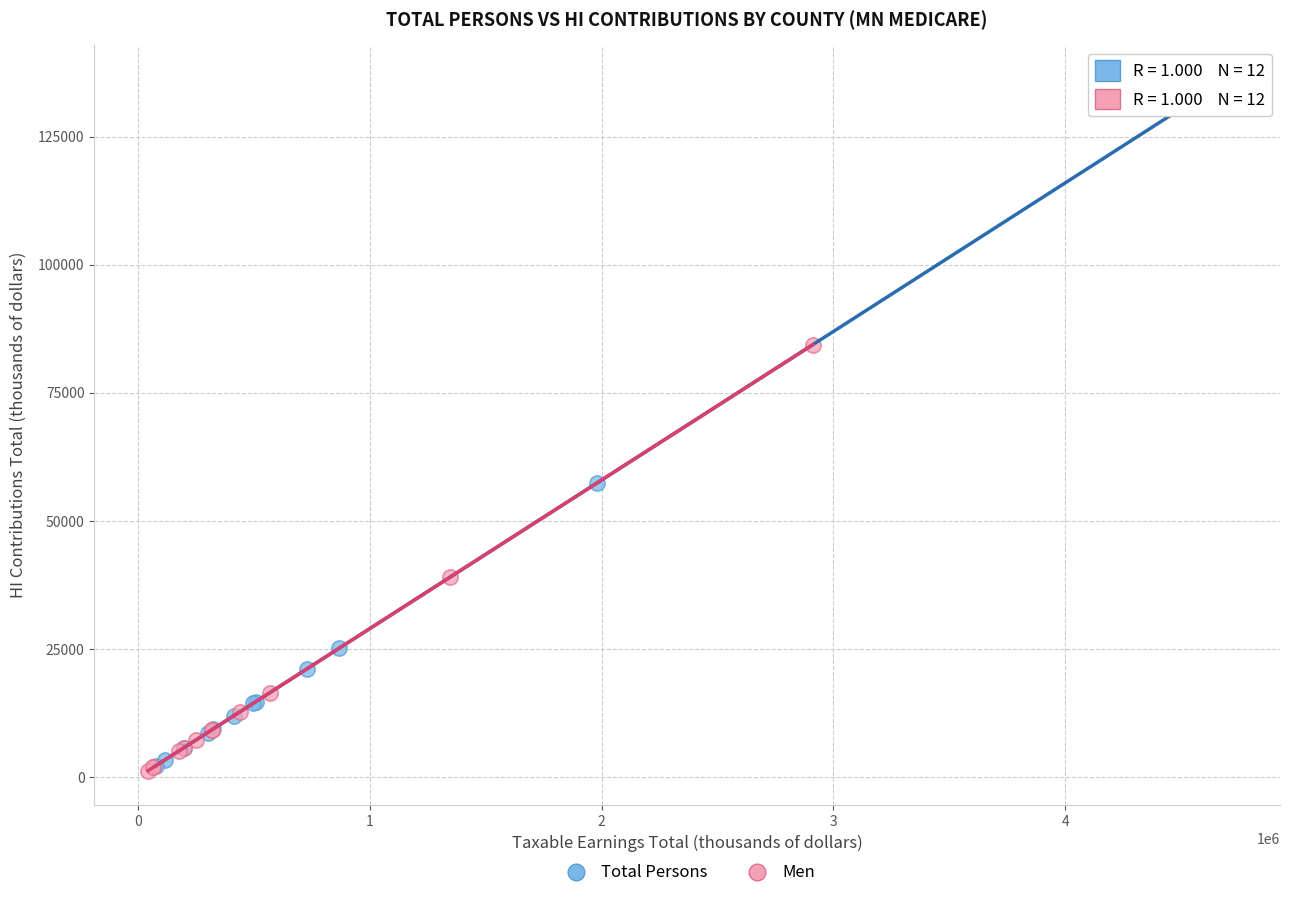

Which series has the widest spread of Y values?

Total Persons